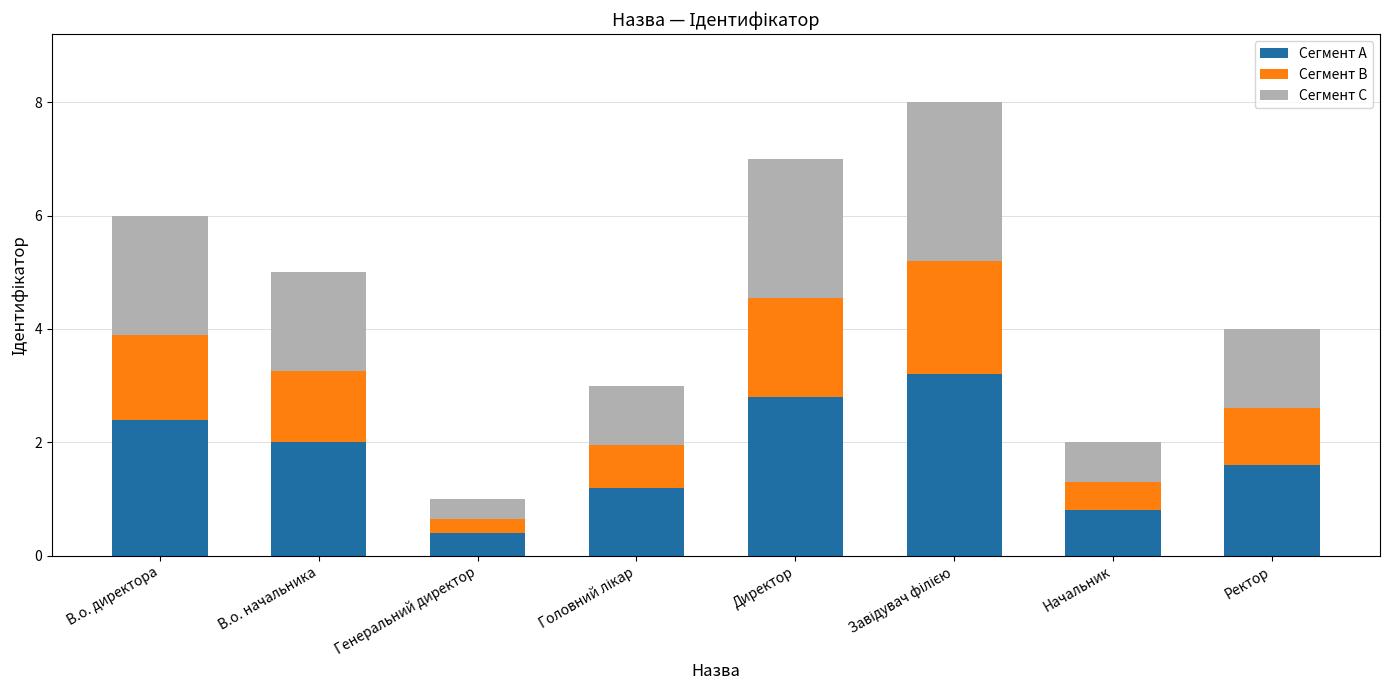

Which category has the lowest value in the Сегмент A series?

Генеральний директор